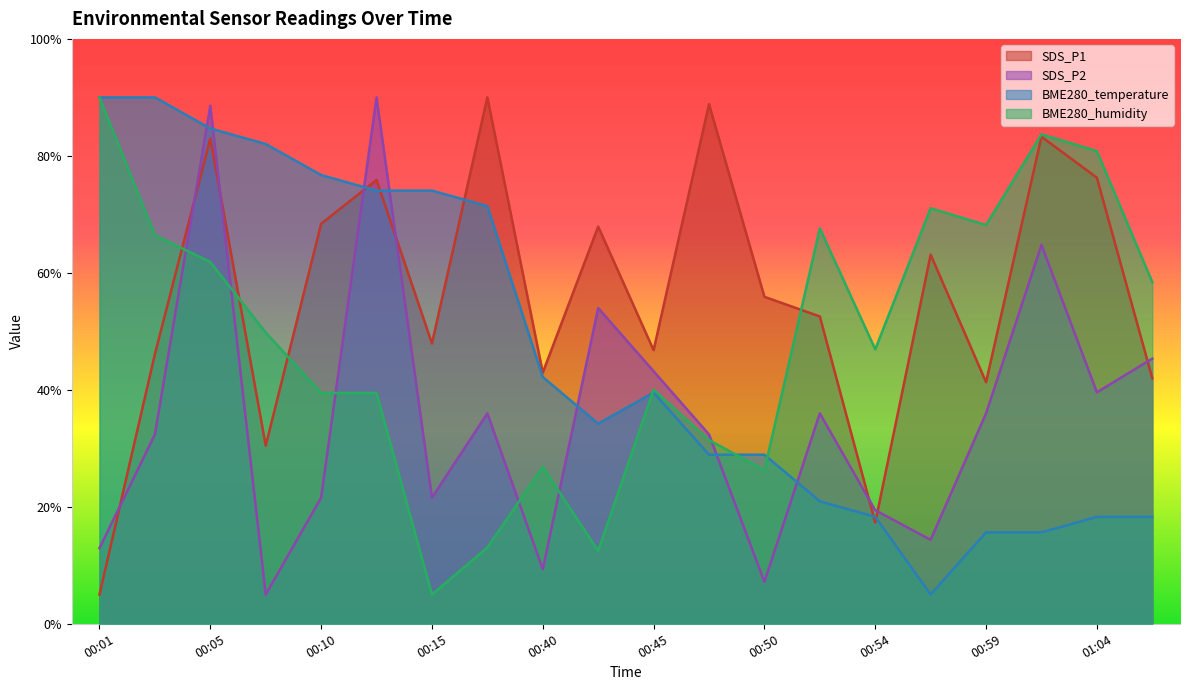

At how many categories does at least one series exceed 75?

10